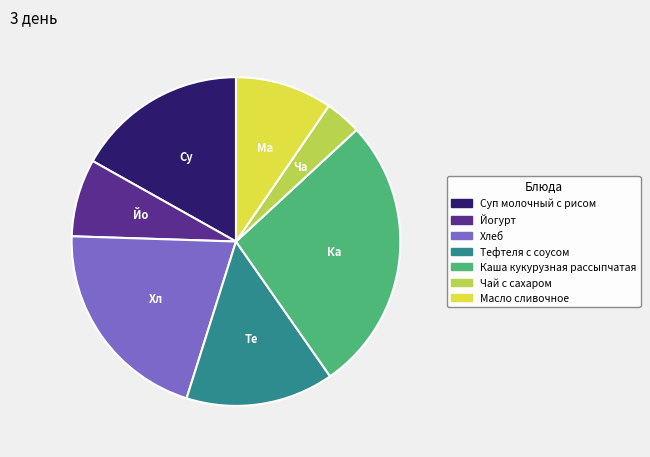

What is the largest slice in the pie chart?

Каша кукурузная рассыпчатая